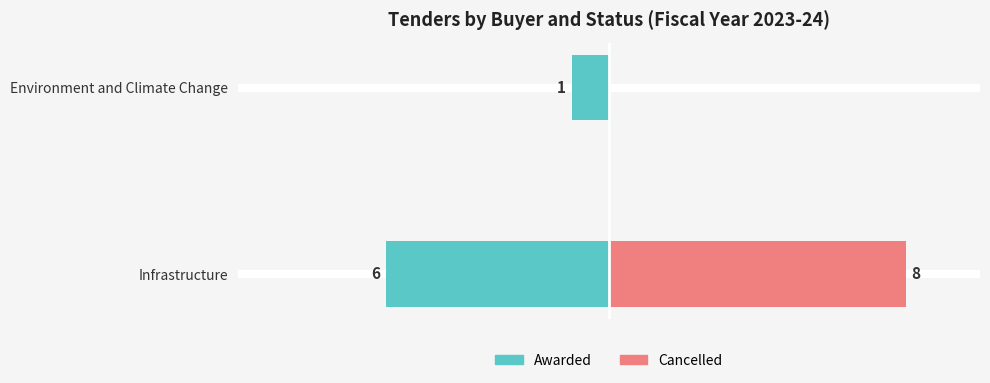

The Cancelled series shows 11 at Infrastructure. True or false?

False